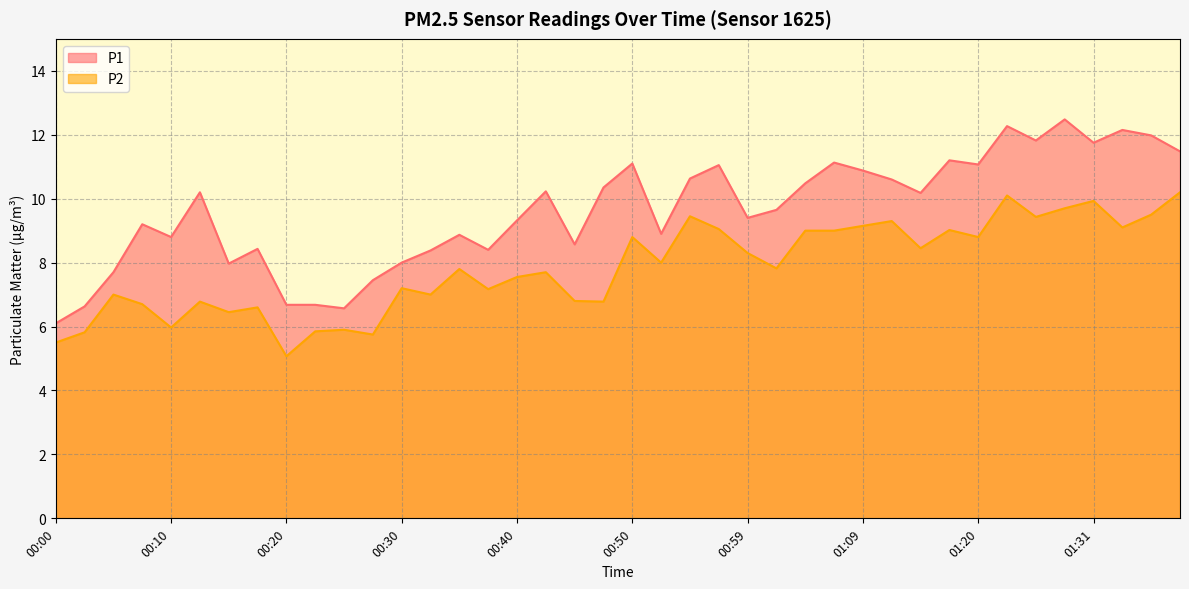

At which label is P1 closest to 9?

00:52